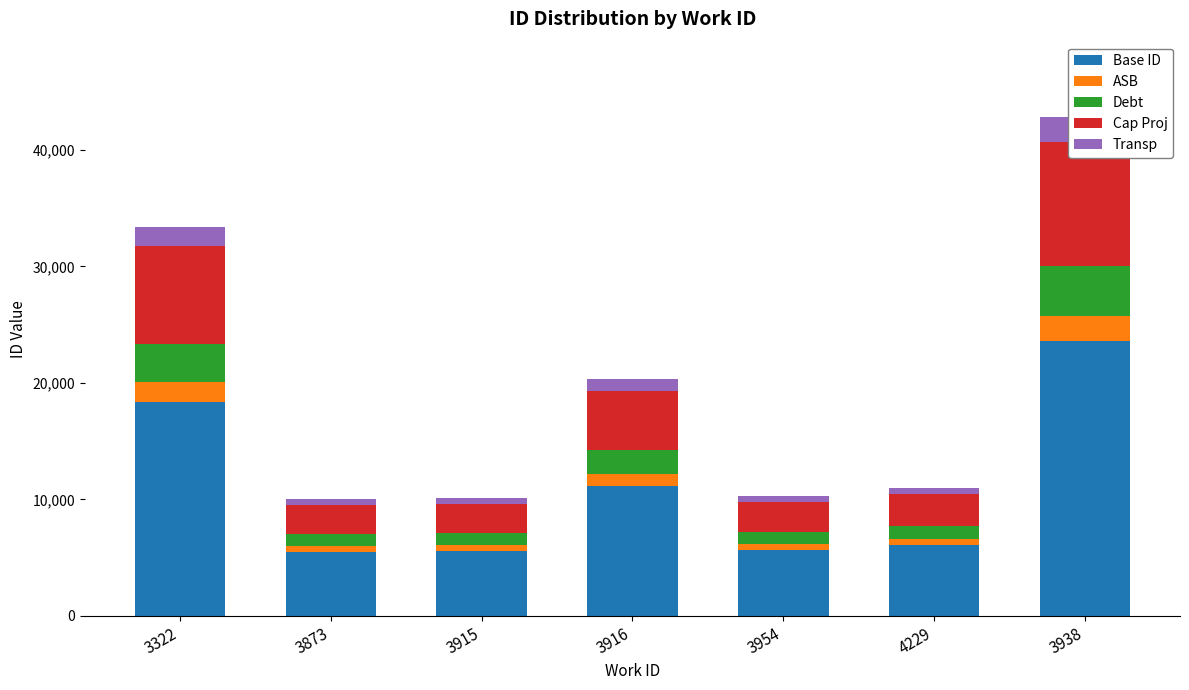

Reading right to left, extract all data points from this chart.

Base ID: 3938=23571.4	4229=6057.2	3954=5655.1	3916=11176.6	3915=5578.7	3873=5516.5	3322=18367.2
ASB: 3938=2142.8	4229=550.7	3954=514.1	3916=1016.0	3915=507.2	3873=501.5	3322=1669.8
Debt: 3938=4285.7	4229=1101.3	3954=1028.2	3916=2032.1	3915=1014.3	3873=1003.0	3322=3339.5
Cap Proj: 3938=10714.2	4229=2753.2	3954=2570.5	3916=5080.2	3915=2535.8	3873=2507.5	3322=8348.8
Transp: 3938=2142.8	4229=550.7	3954=514.1	3916=1016.0	3915=507.2	3873=501.5	3322=1669.8